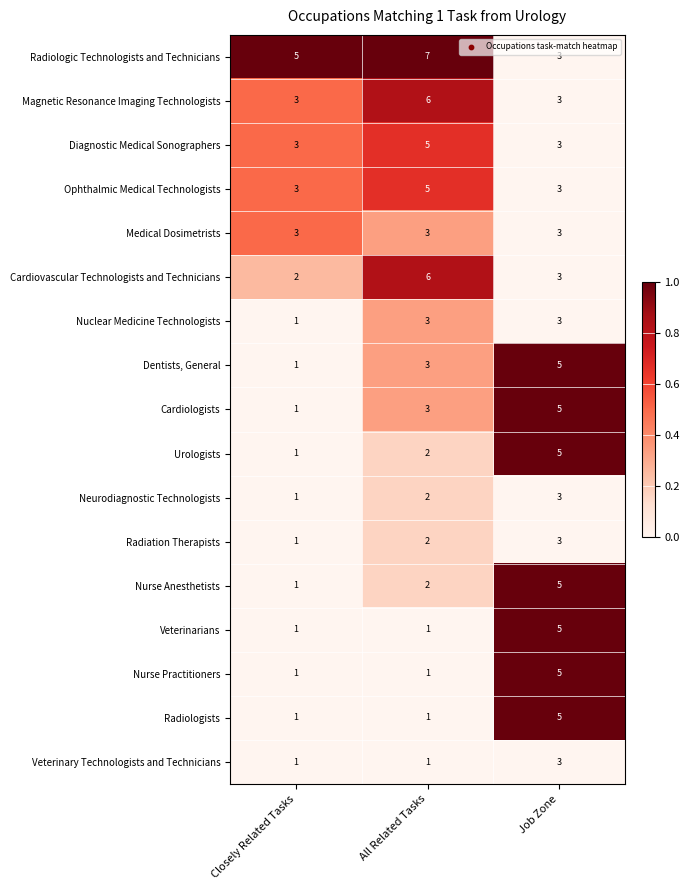

What is the difference between the highest and lowest values at All Related Tasks?

6